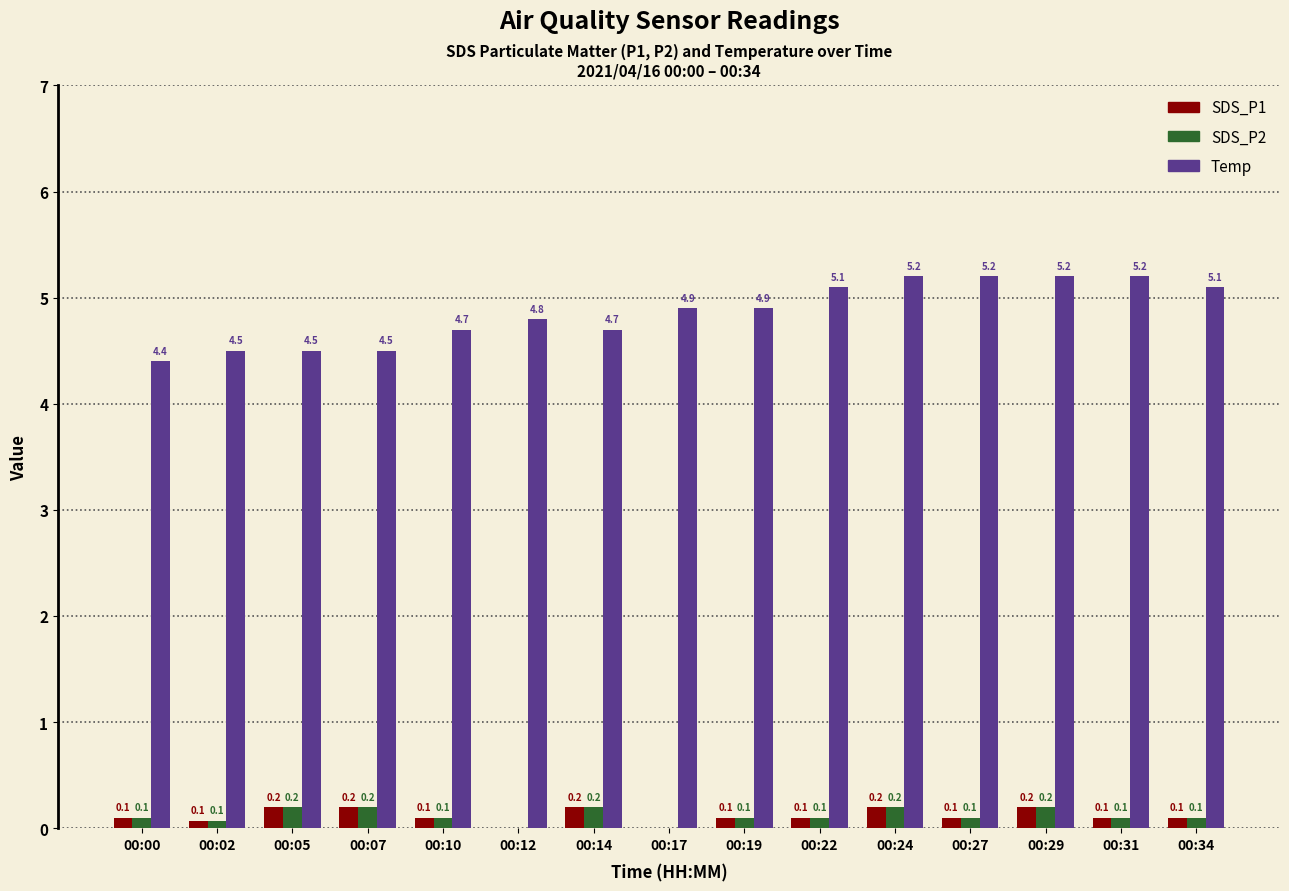

Count the SDS_P1 values in the range 0 to 1.

15